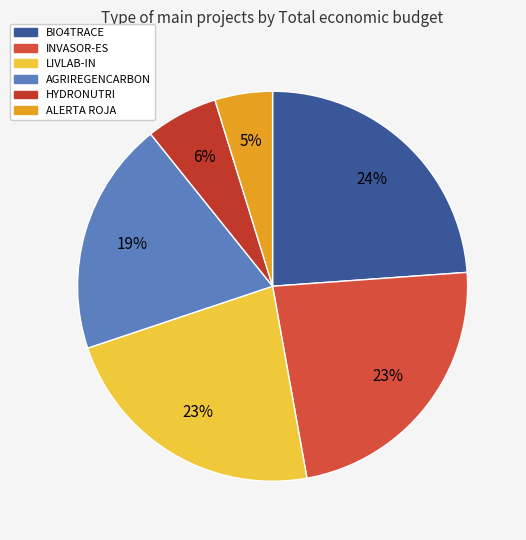

Is there any slice that represents more than half of the pie?

No